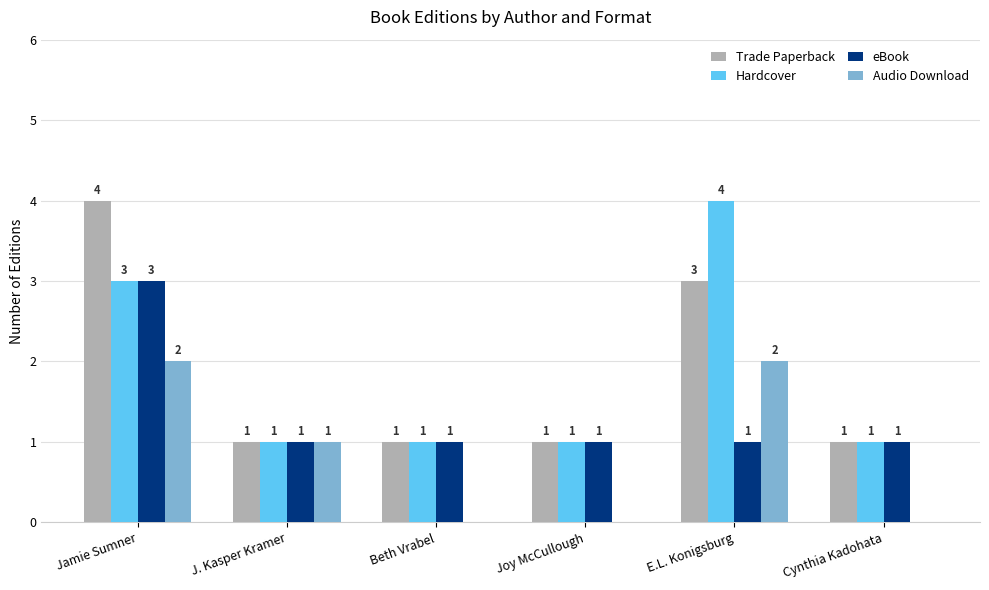

What is the total value across all series at Joy McCullough?

3